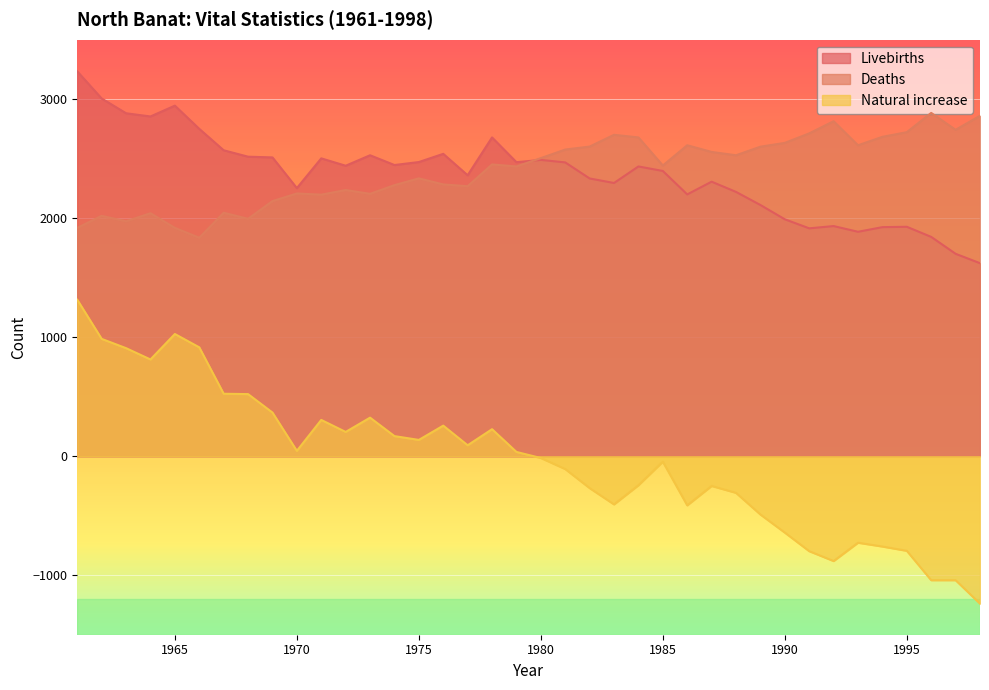

In Livebirths, how many points are higher than both neighbors (excluding endpoints)?

10